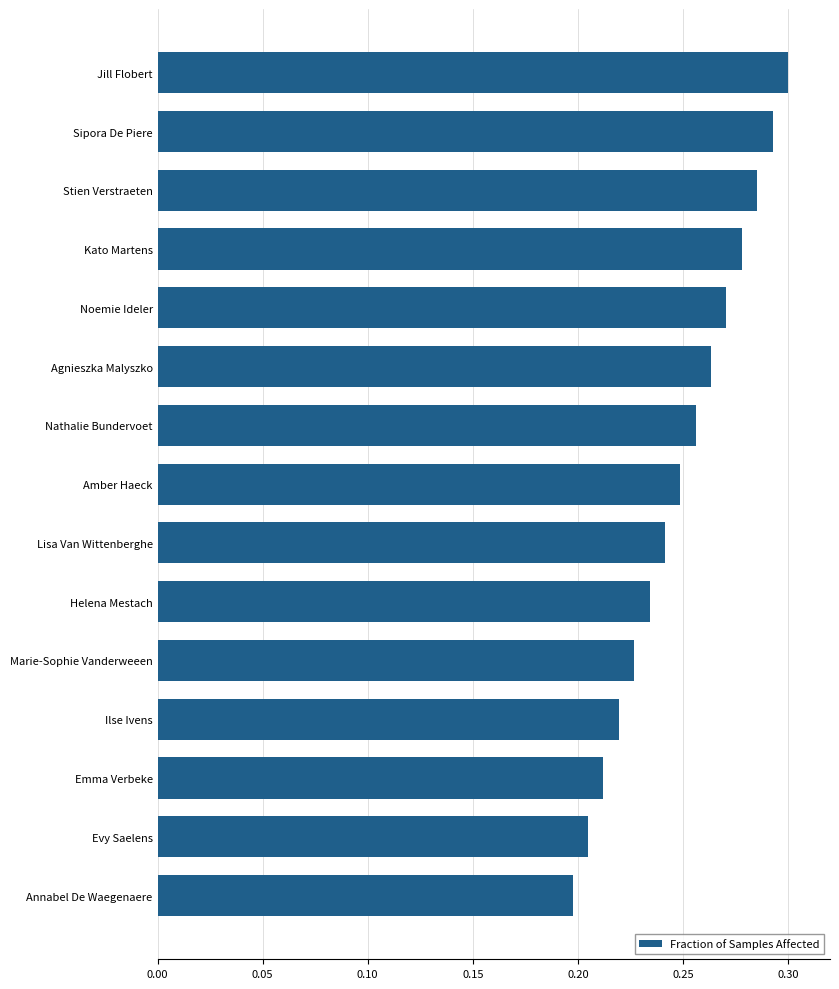

True or false: the data shows 0.4 at Kato Martens.

False